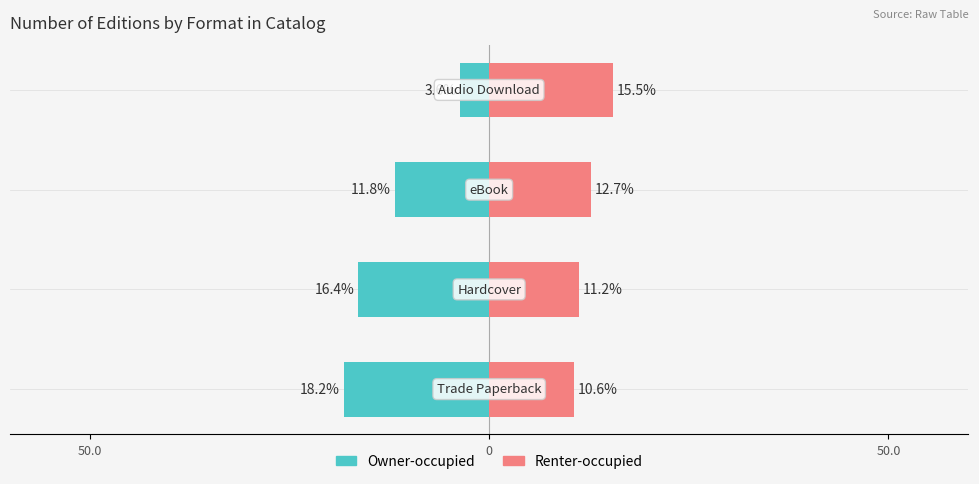

How many values in the Owner-occupied series exceed -11?

1